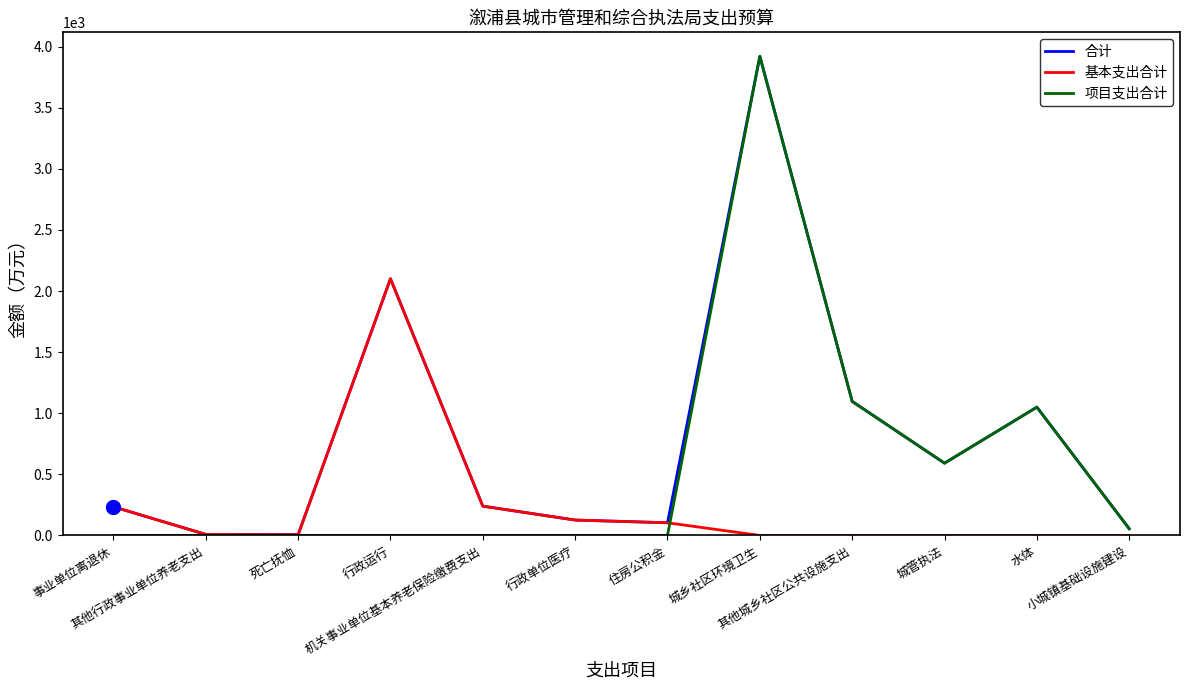

True or false: 项目支出合计 and 合计 intersect in this chart.

False